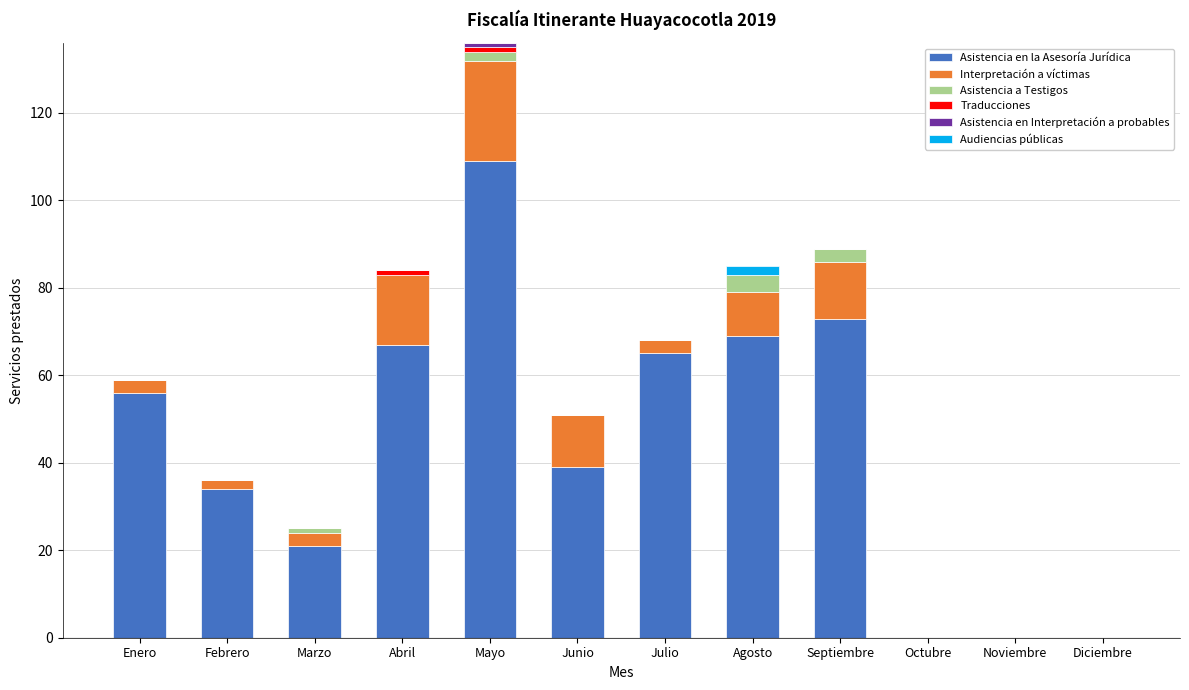

What is the sum of all Asistencia en la Asesoría Jurídica values?

533